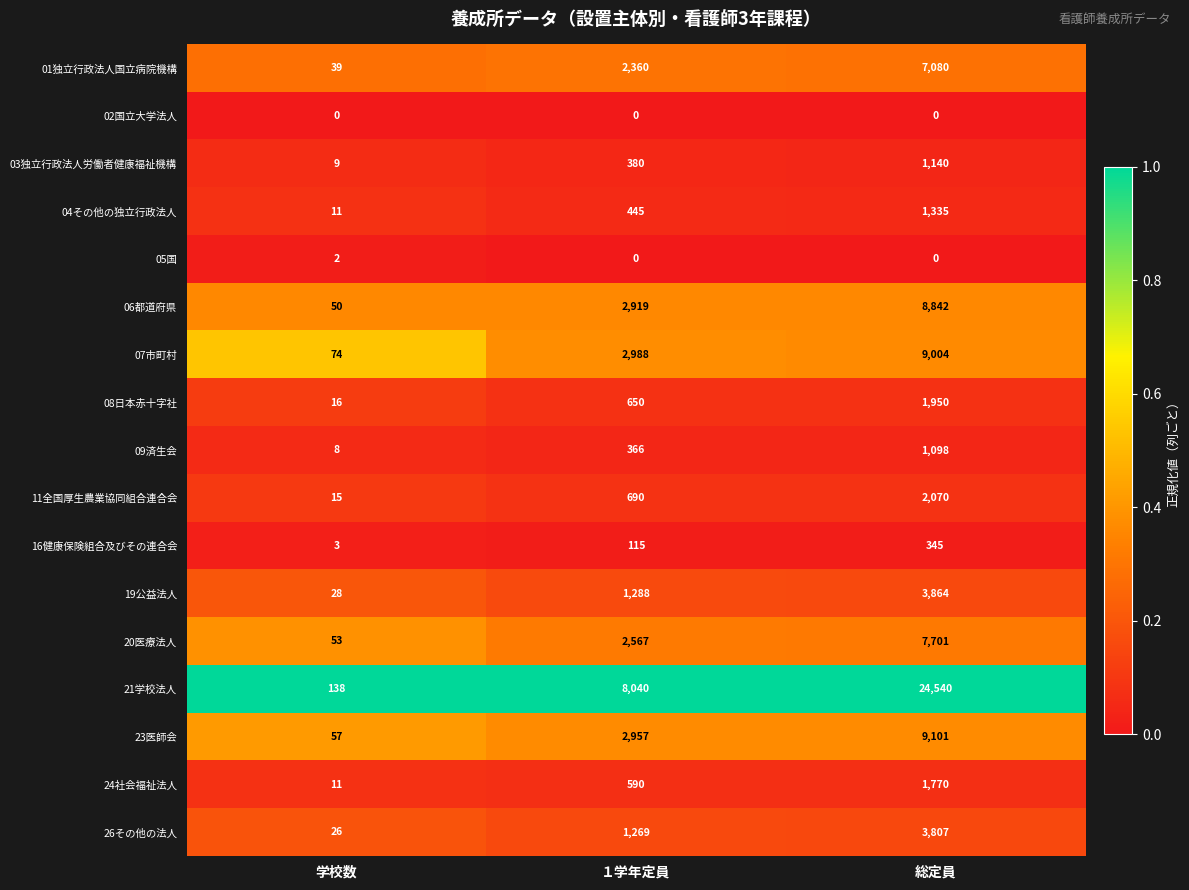

What is the maximum value for 06都道府県?

8842